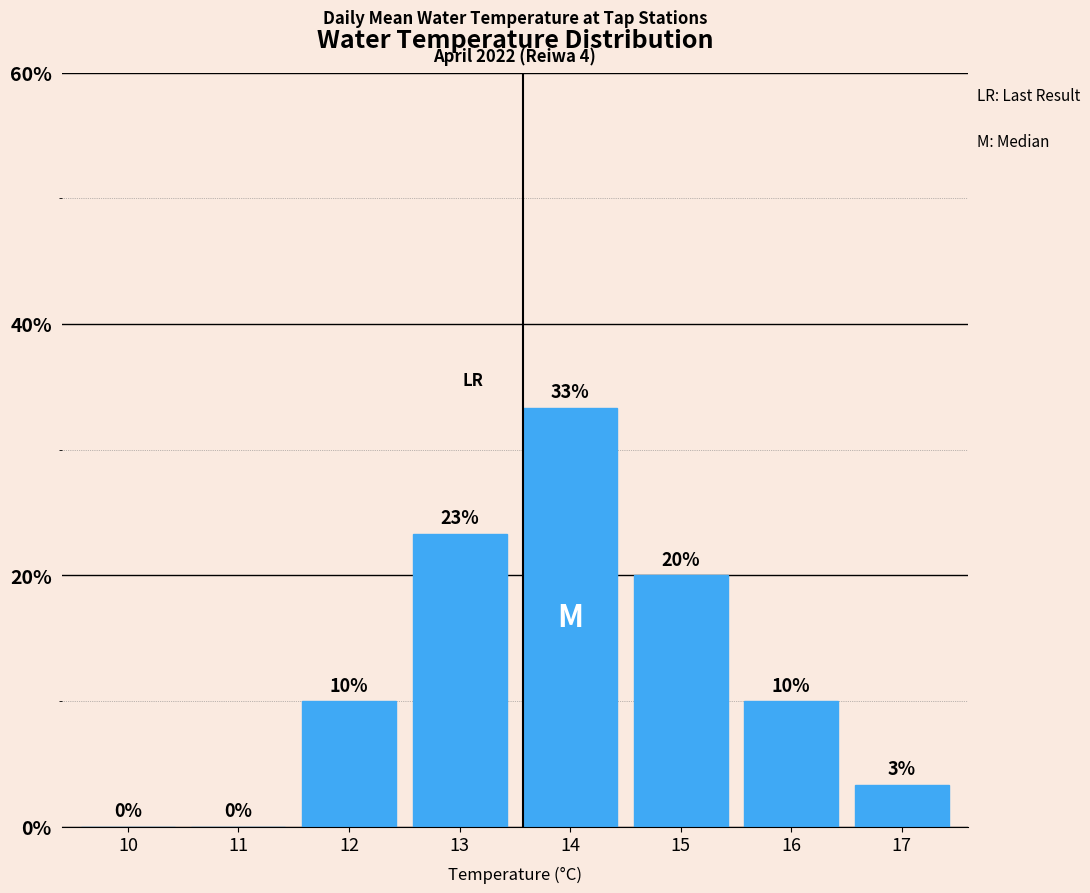

Which has a higher value, 12 or 14?

14